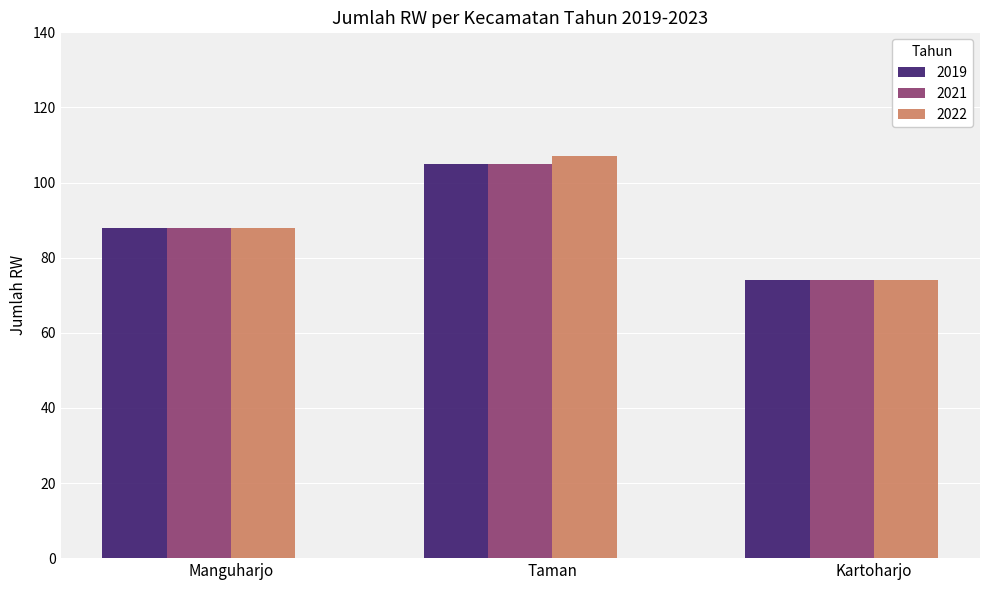

What is the minimum value for 2021?

74